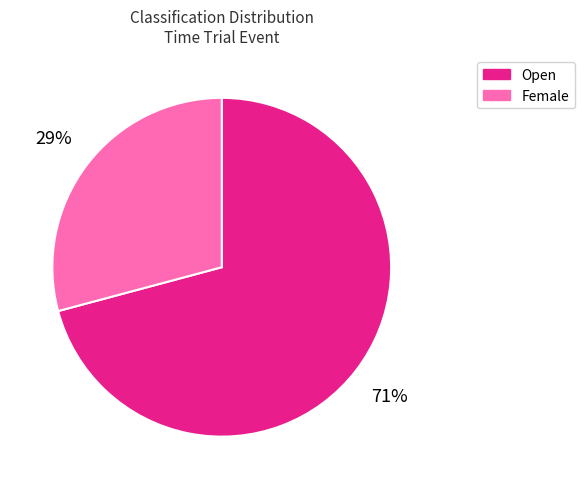

To the nearest percent, what is the difference between the largest and smallest slice percentages?

42%